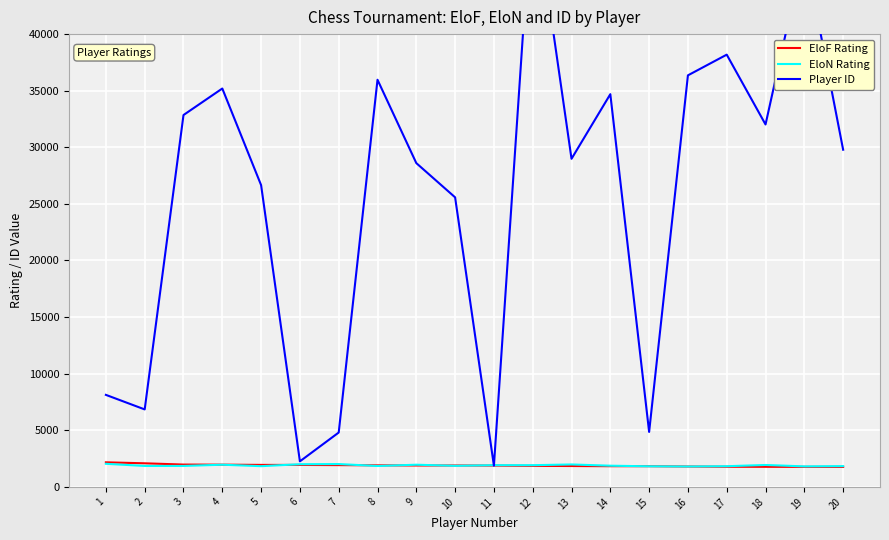

Which series has the widest spread of values?

Player ID